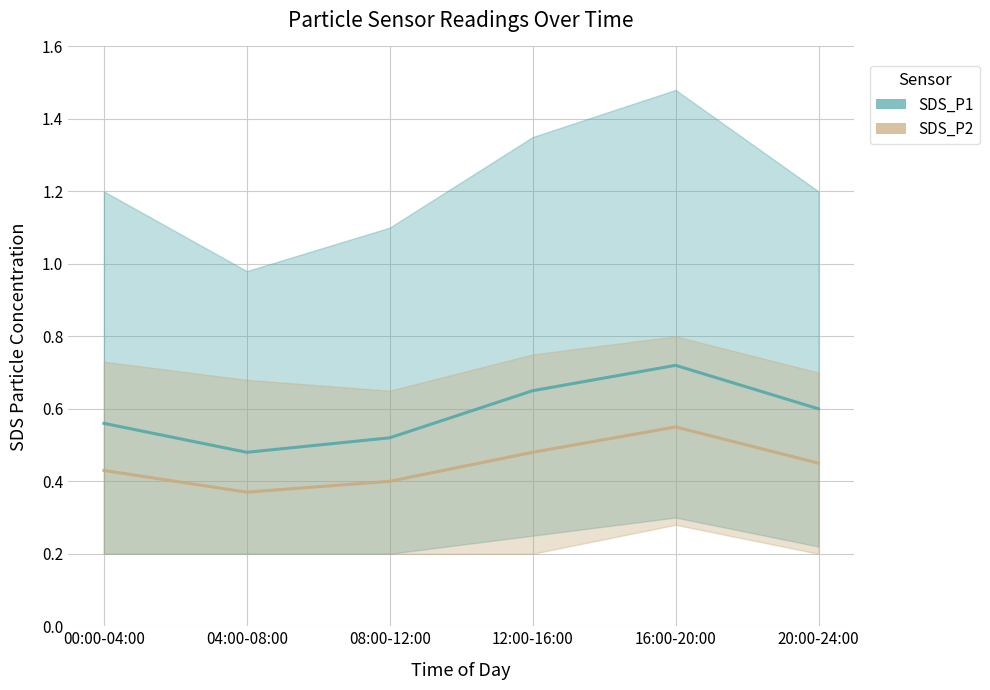

Which category has the highest value across all series?

16:00-20:00